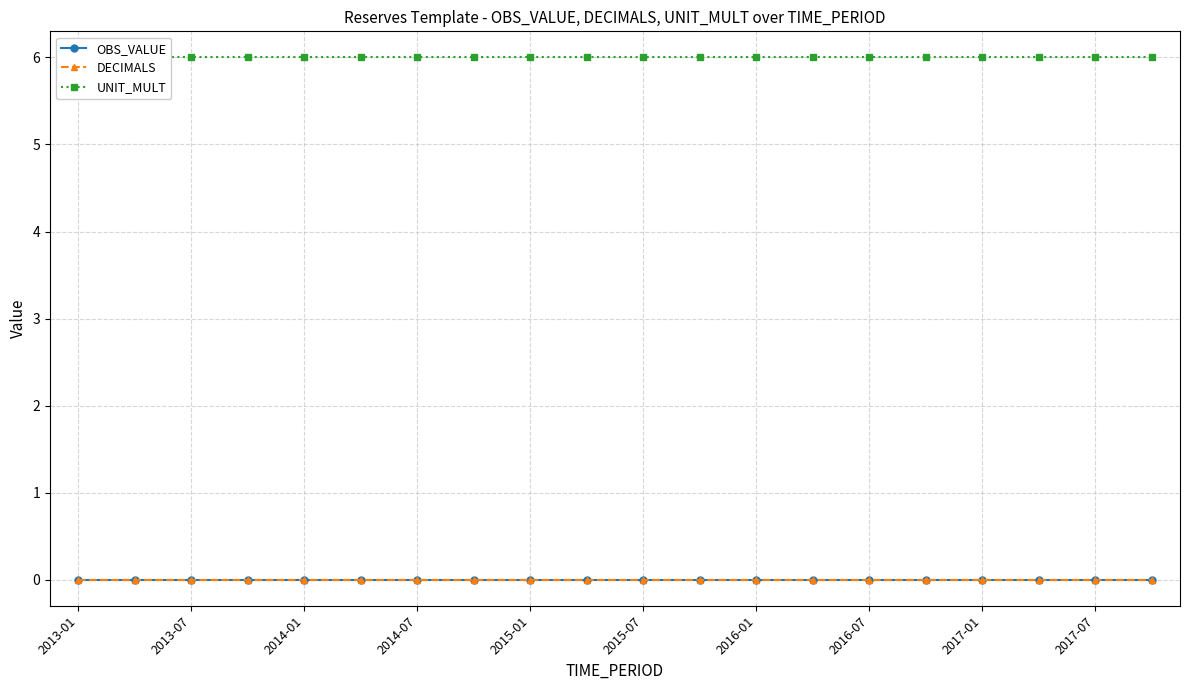

What value does the UNIT_MULT series have at 13?

6